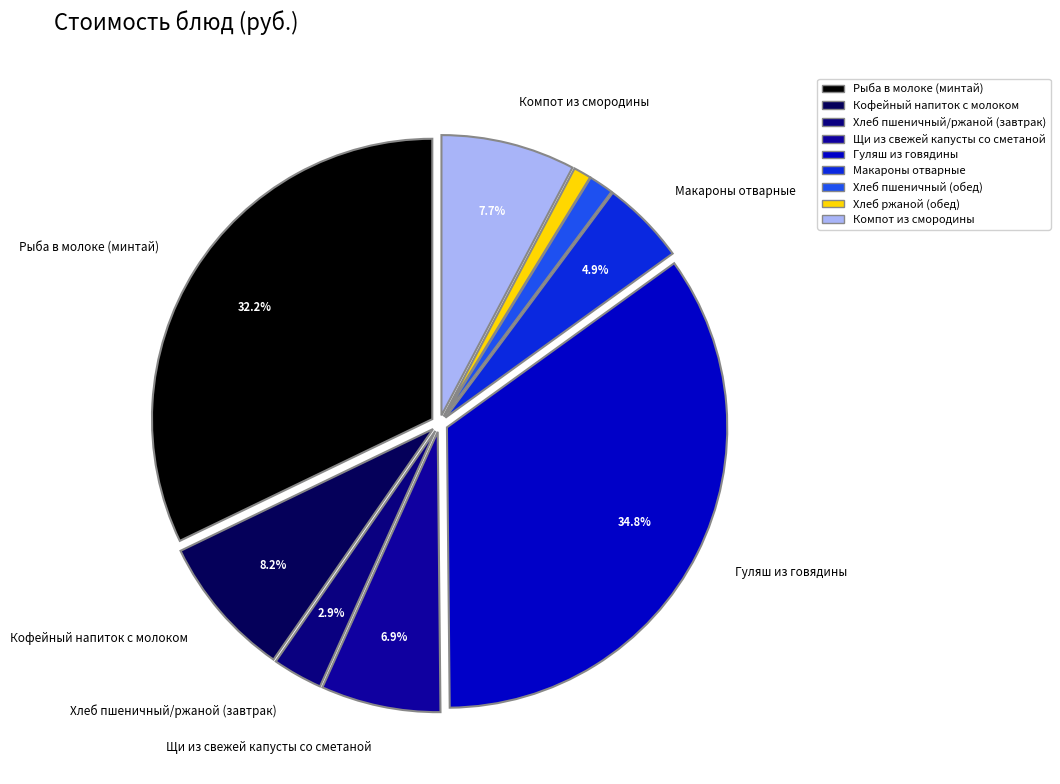

Is Компот из смородины the majority of the pie?

No